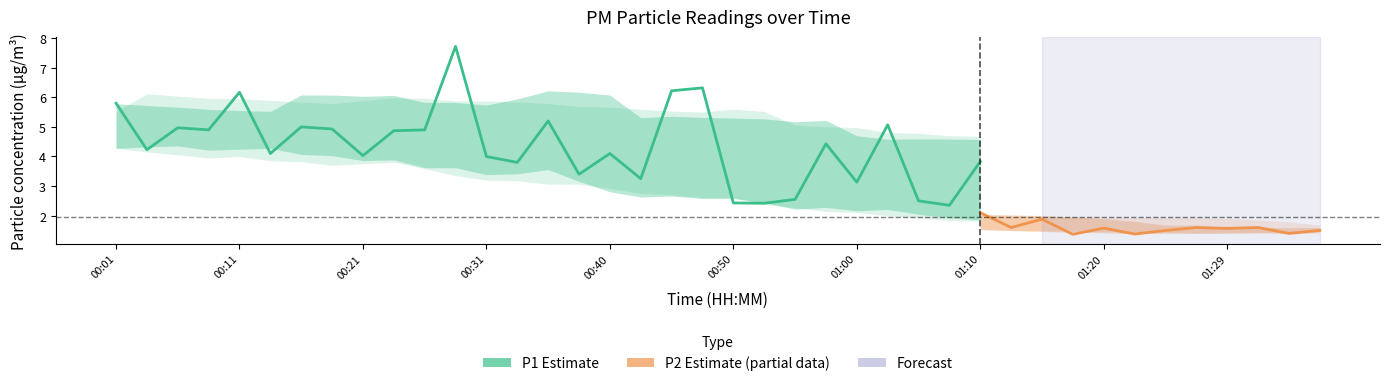

What is the lowest value of the P2 series?

1.4